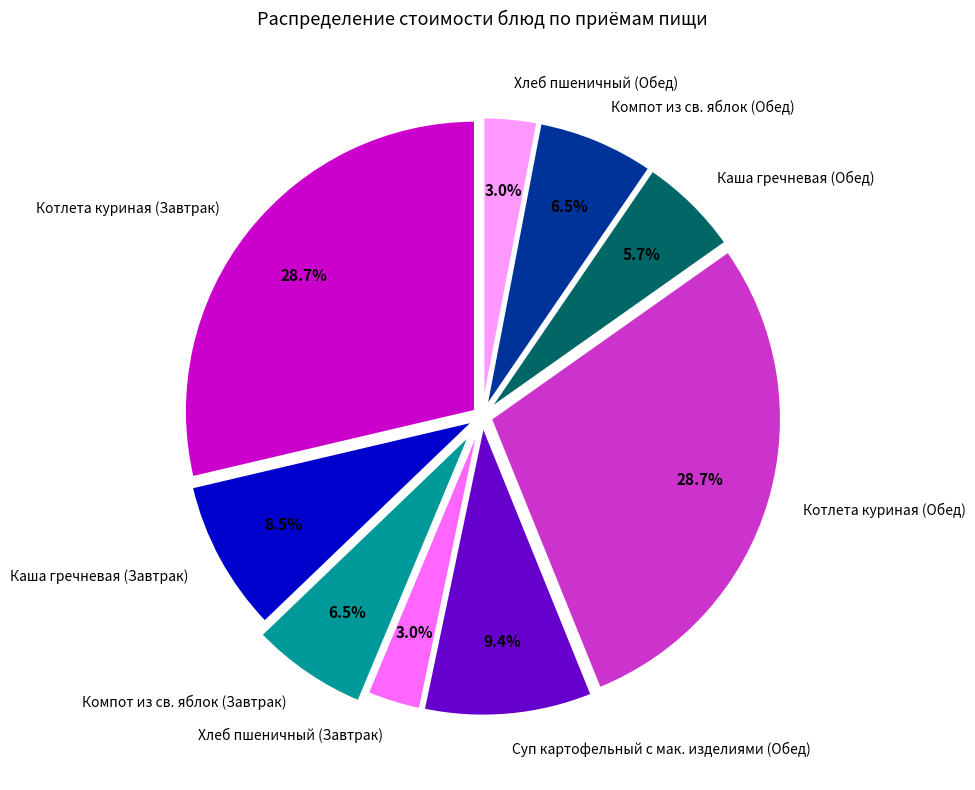

To the nearest percent, what is the difference between the Каша гречневая (Завтрак) and Котлета куриная (Обед) slice percentages?

20%